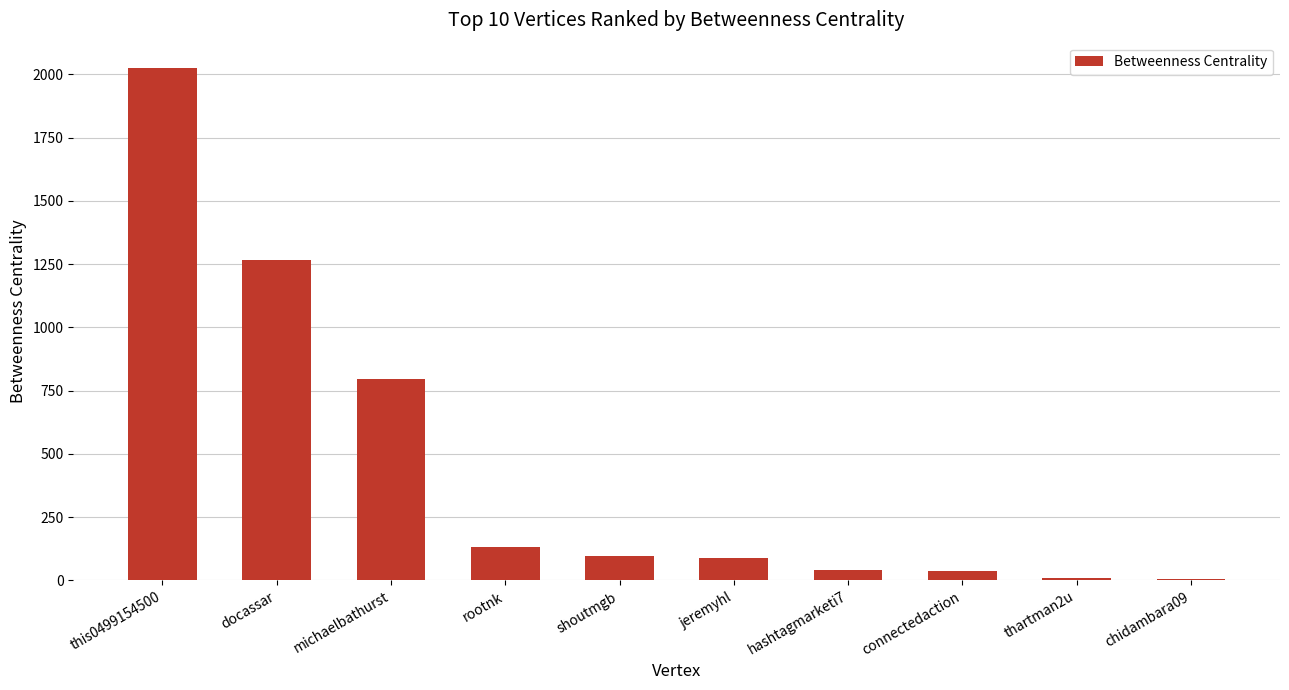

At which label is the value closest to 1015?

michaelbathurst